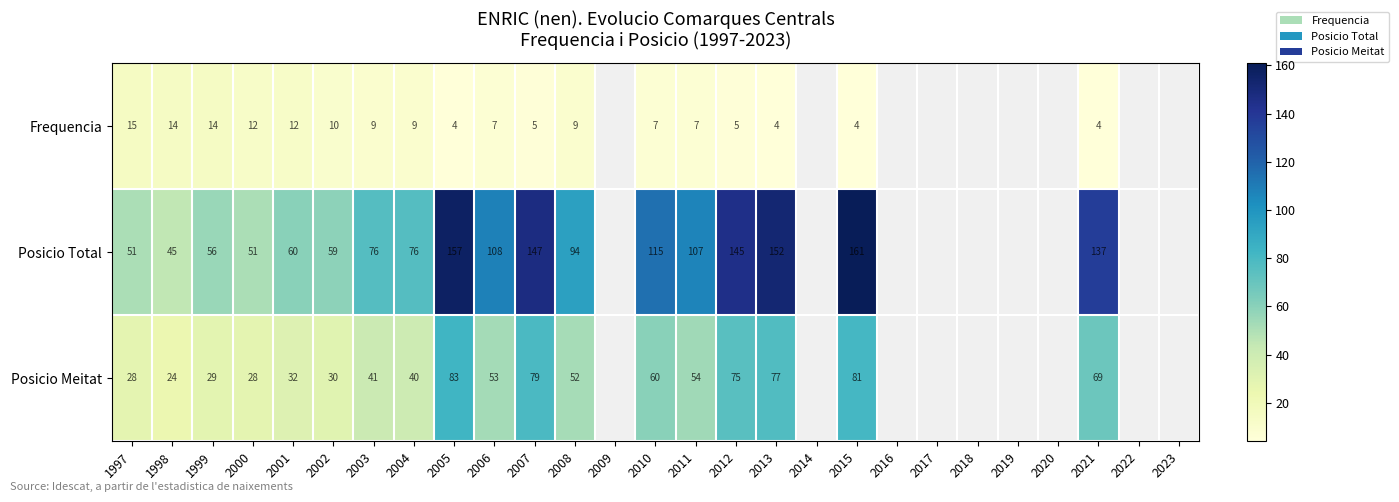

Between 2019 and 2023, which is larger?

2023